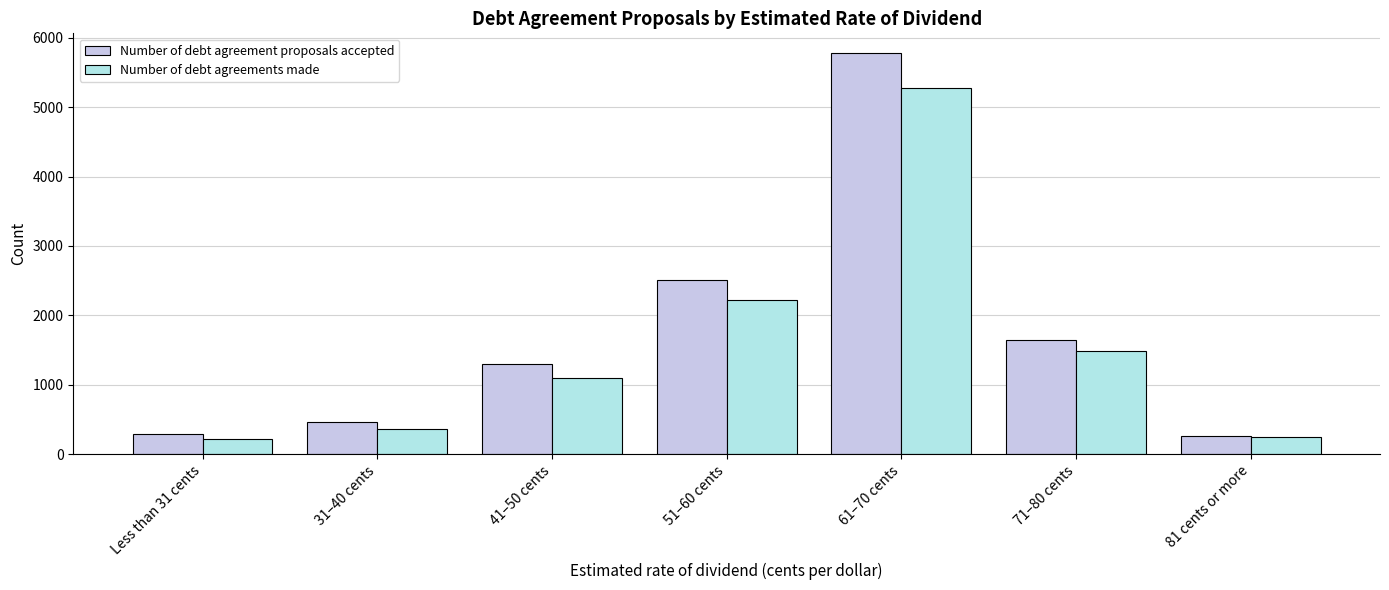

How many values in the Number of debt agreement proposals accepted series are below 1293?

3